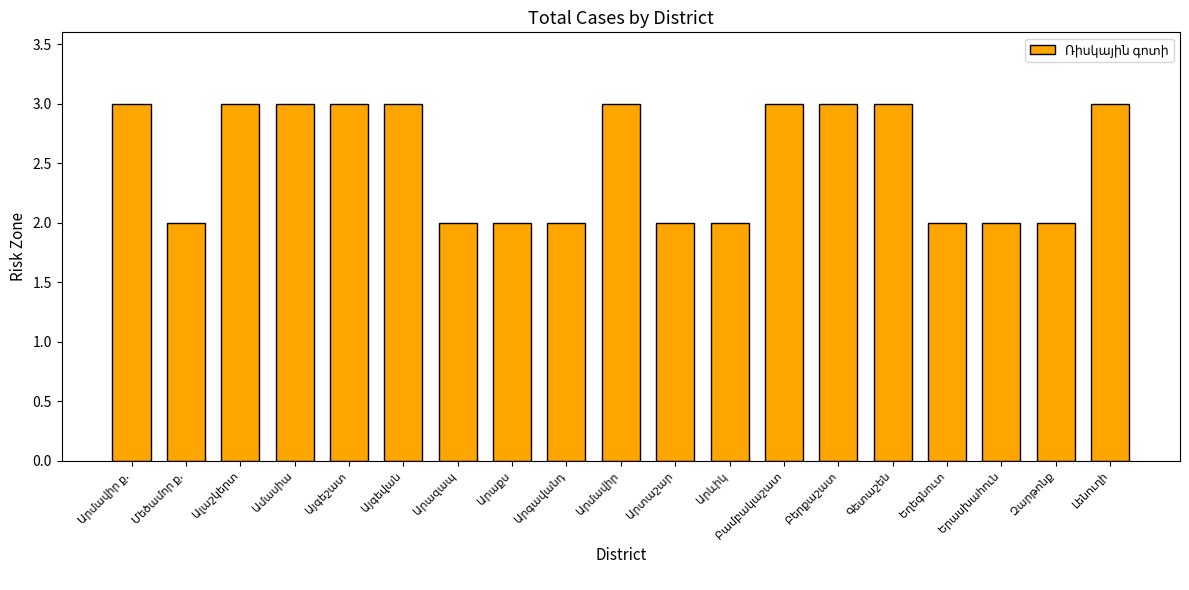

What is the value of the 6th bar from the left?

3